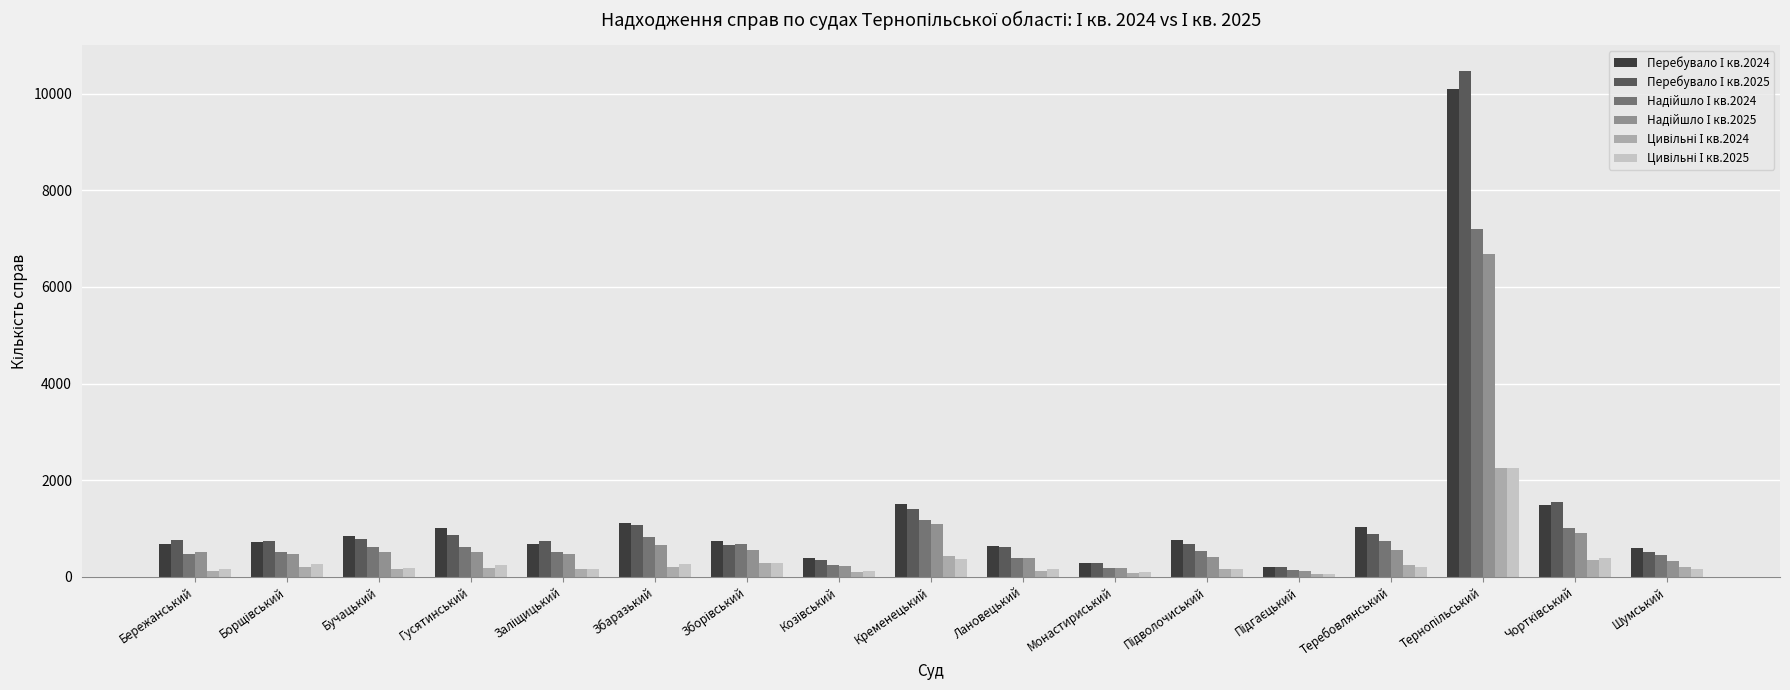

List the labels in order of Надійшло І кв.2025 value, smallest first.

Підгаєцький, Монастириський, Козівський, Шумський, Лановецький, Підволочиський, Заліщицький, Борщівський, Бережанський, Бучацький, Гусятинський, Зборівський, Теребовлянський, Збаразький, Чортківський, Кременецький, Тернопільський